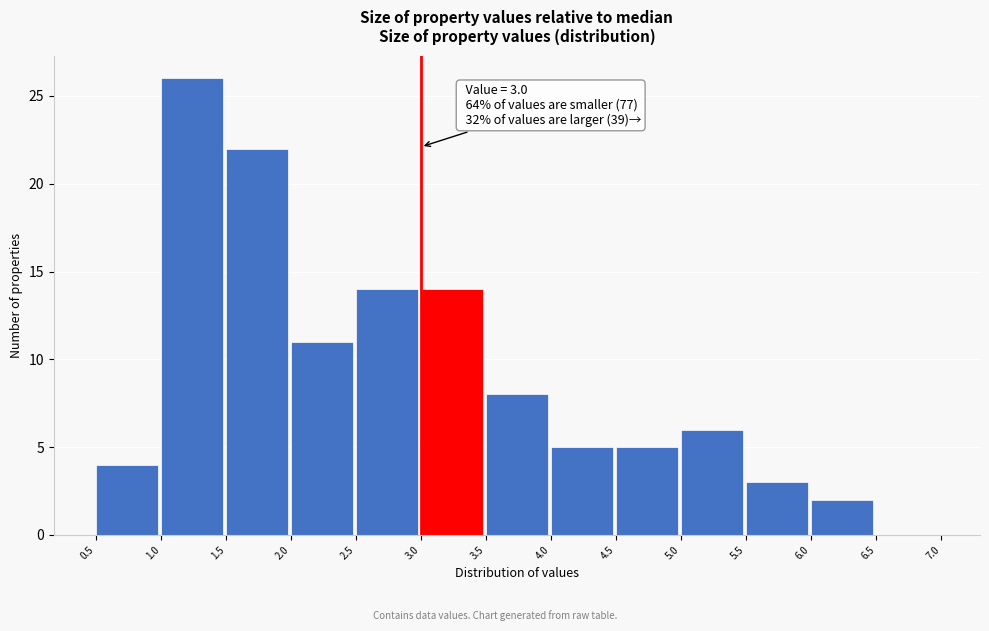

Over which range of the x-axis is the bar tallest?

1.0 to 1.5